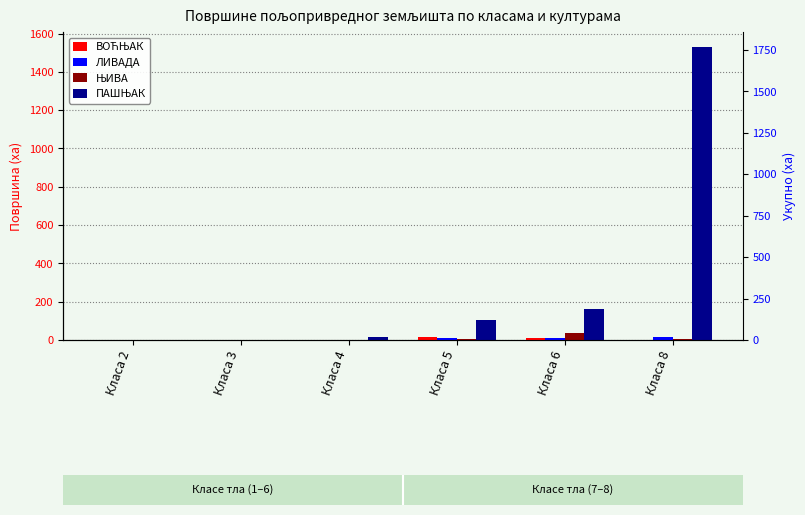

What is the average value of the ЊИВА series?

8.6